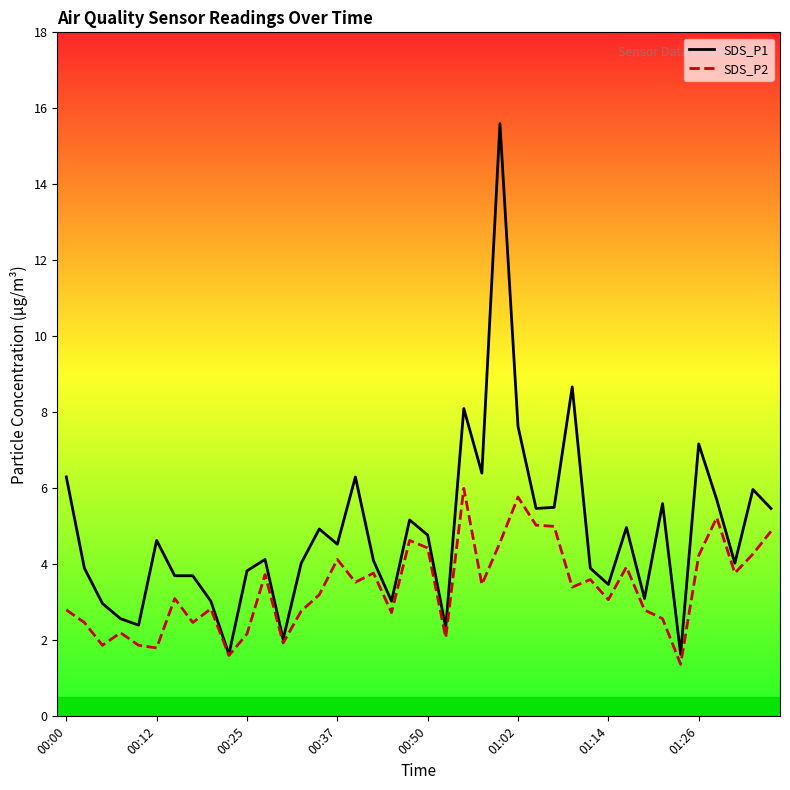

Which series has the widest spread of values?

SDS_P1